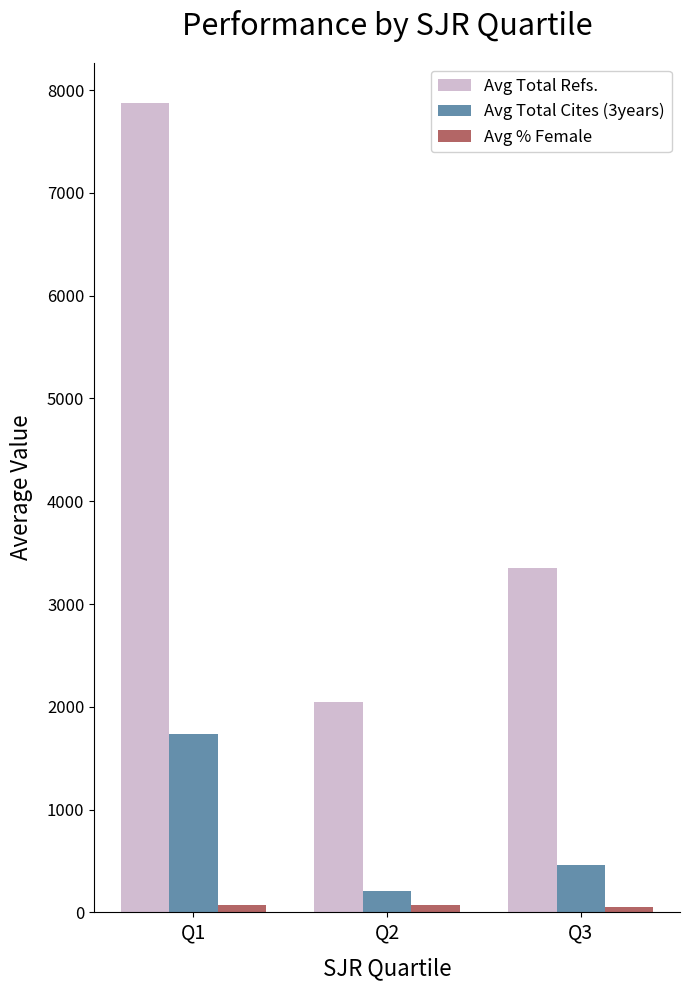

What is the difference between the maximum and minimum values in the Avg Total Refs. series?

5822.5